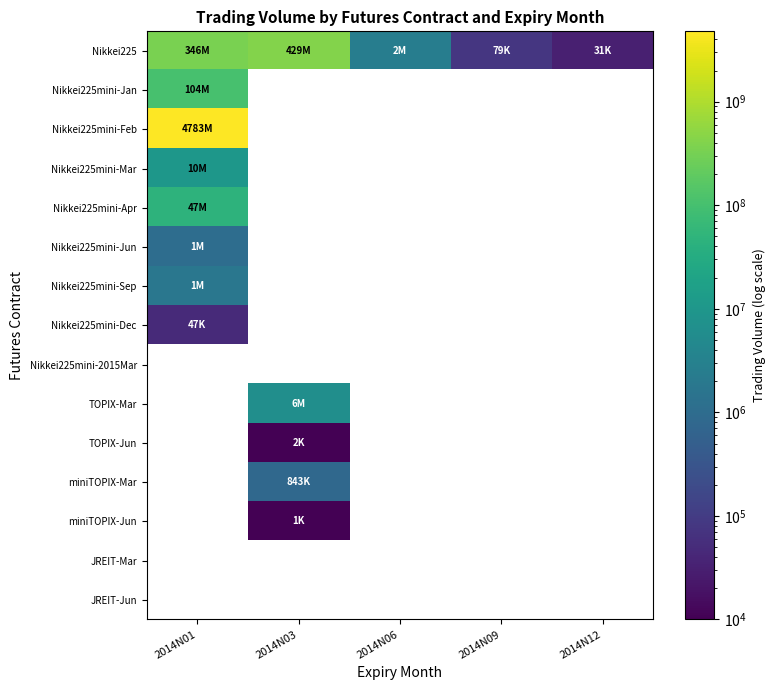

At how many categories does at least one series exceed 320025416?

2